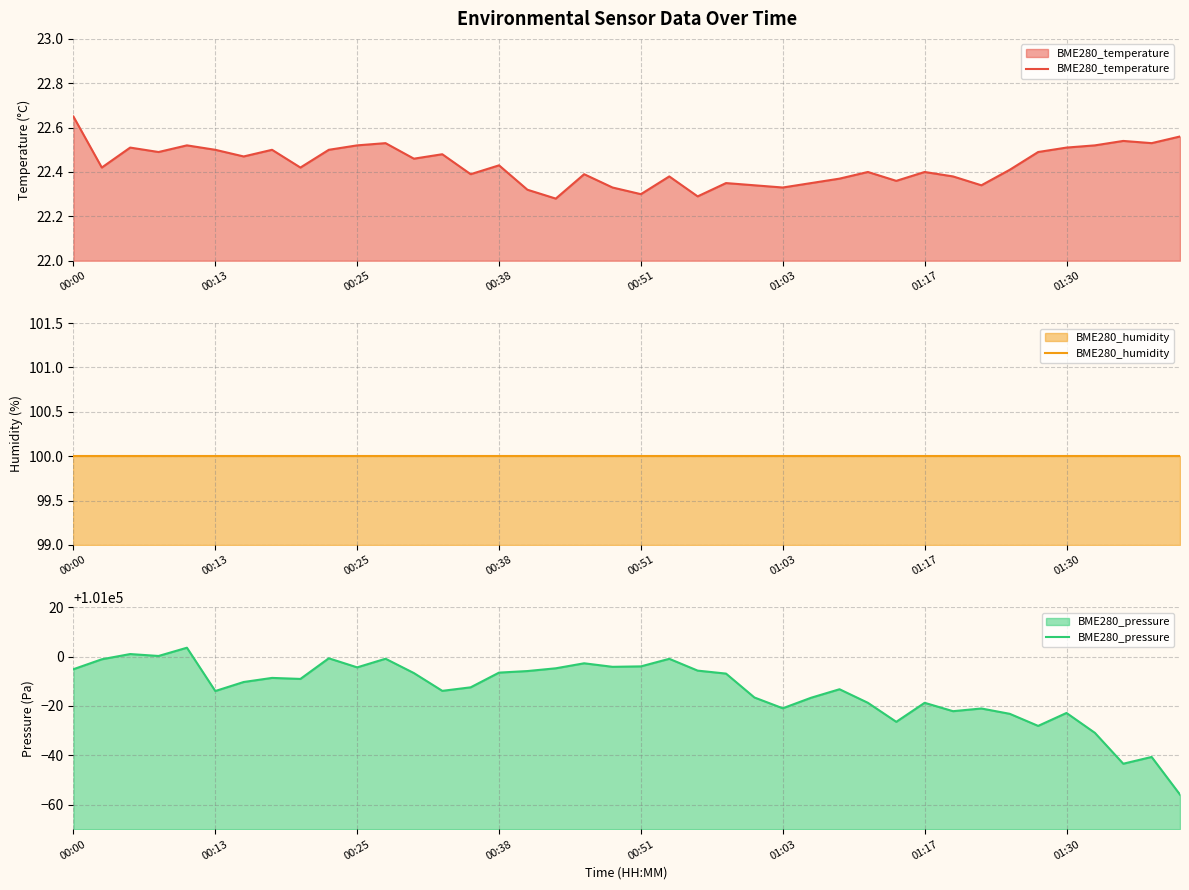

What position from the left is 00:38?

16